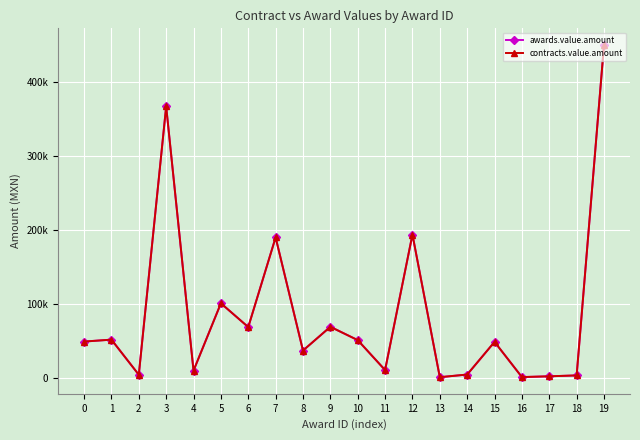

Reading left to right, list all the values displayed in this chart.

awards.value.amount: 0=48850.0	1=51454.3	2=3900.0	3=367362.6	4=9444.0	5=100695.0	6=68475.0	7=189965.7	8=36673.2	9=68850.0	10=50822.1	11=10227.8	12=193819.8	13=586.5	14=4163.6	15=48410.0	16=740.0	17=1787.0	18=3000.0	19=450704.8
contracts.value.amount: 0=48850.0	1=51454.3	2=3900.0	3=367362.6	4=9444.0	5=100695.0	6=68475.0	7=189965.7	8=36673.2	9=68850.0	10=50822.1	11=10227.8	12=193819.8	13=586.5	14=4163.6	15=48410.0	16=740.0	17=1787.0	18=3000.0	19=450704.8